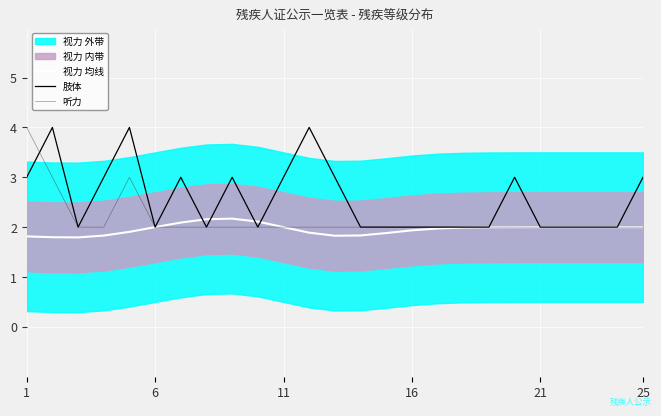

The 视力 均线 series shows 2.0 at 21. True or false?

True